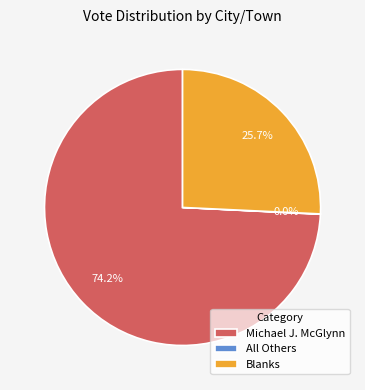

Does any single category account for the majority?

Yes